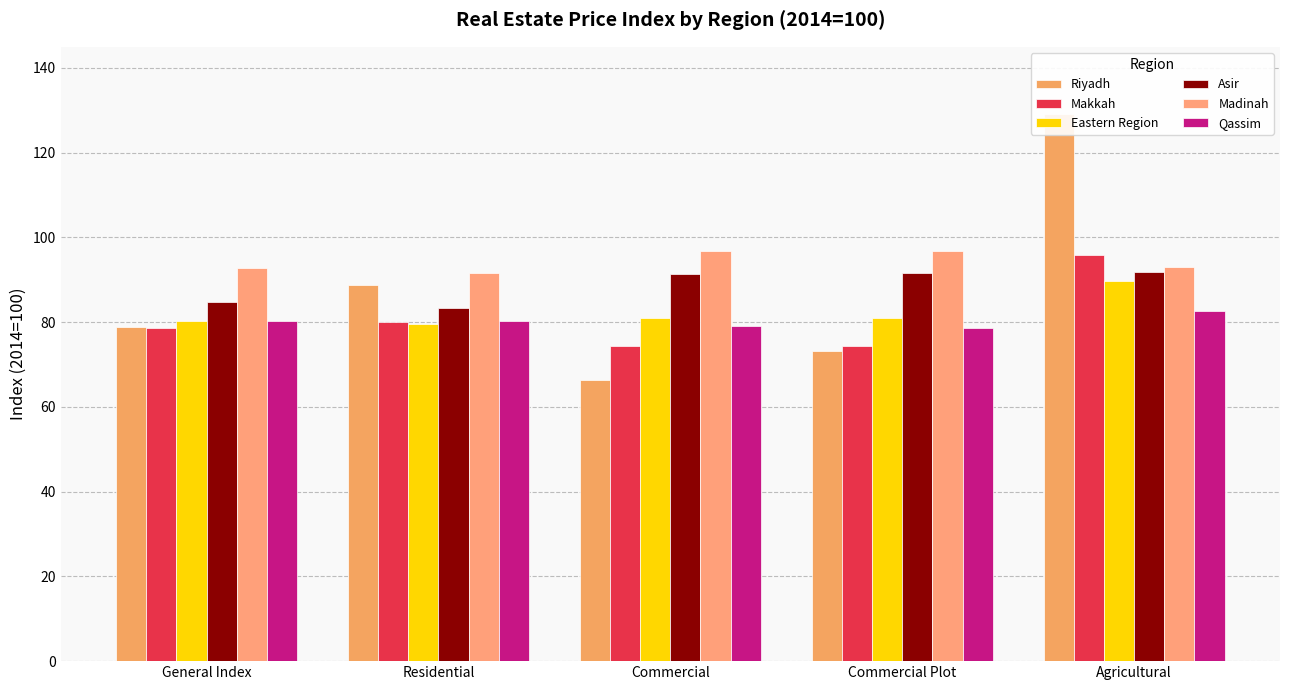

Between Agricultural and General Index, which is larger?

Agricultural